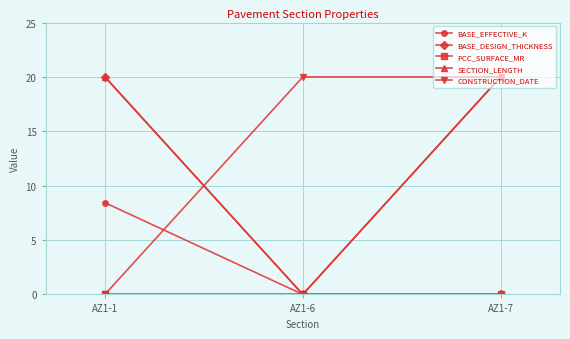

At how many categories does at least one series exceed 12?

3